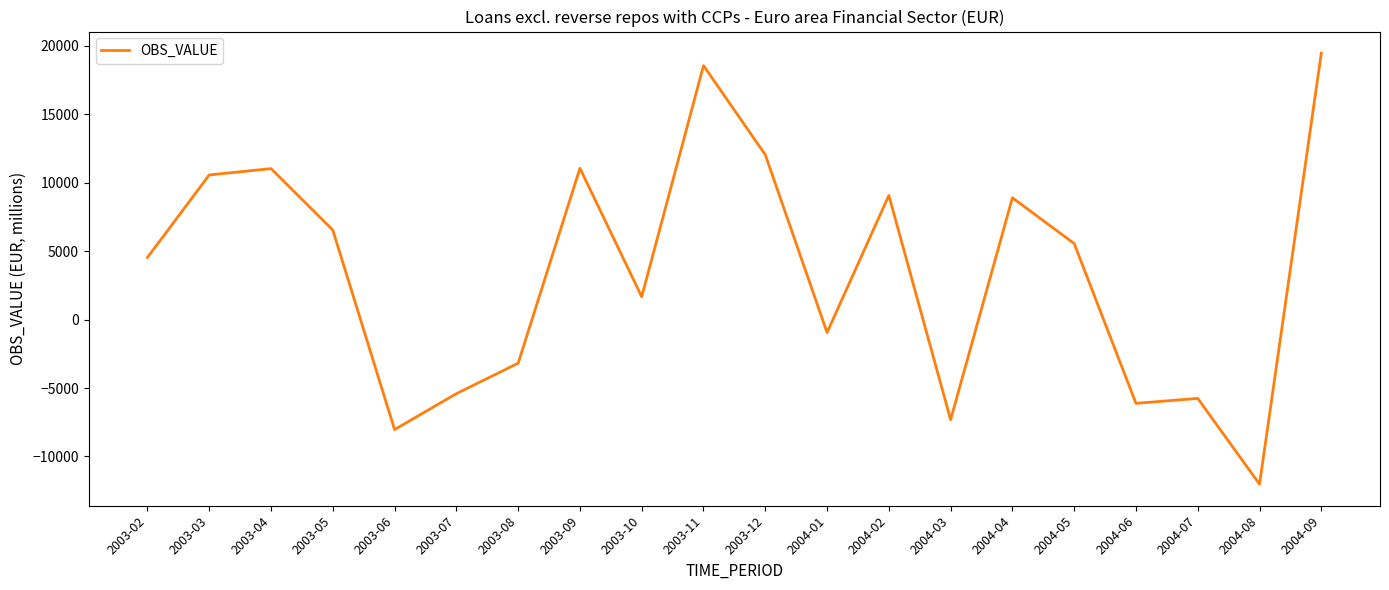

The value at 2003-12 is 12031.5. True or false?

True